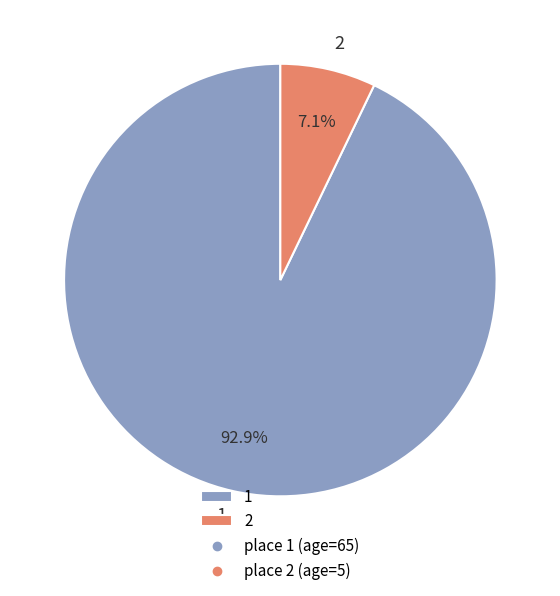

Combined, do 1 and 2 account for over 50%?

Yes